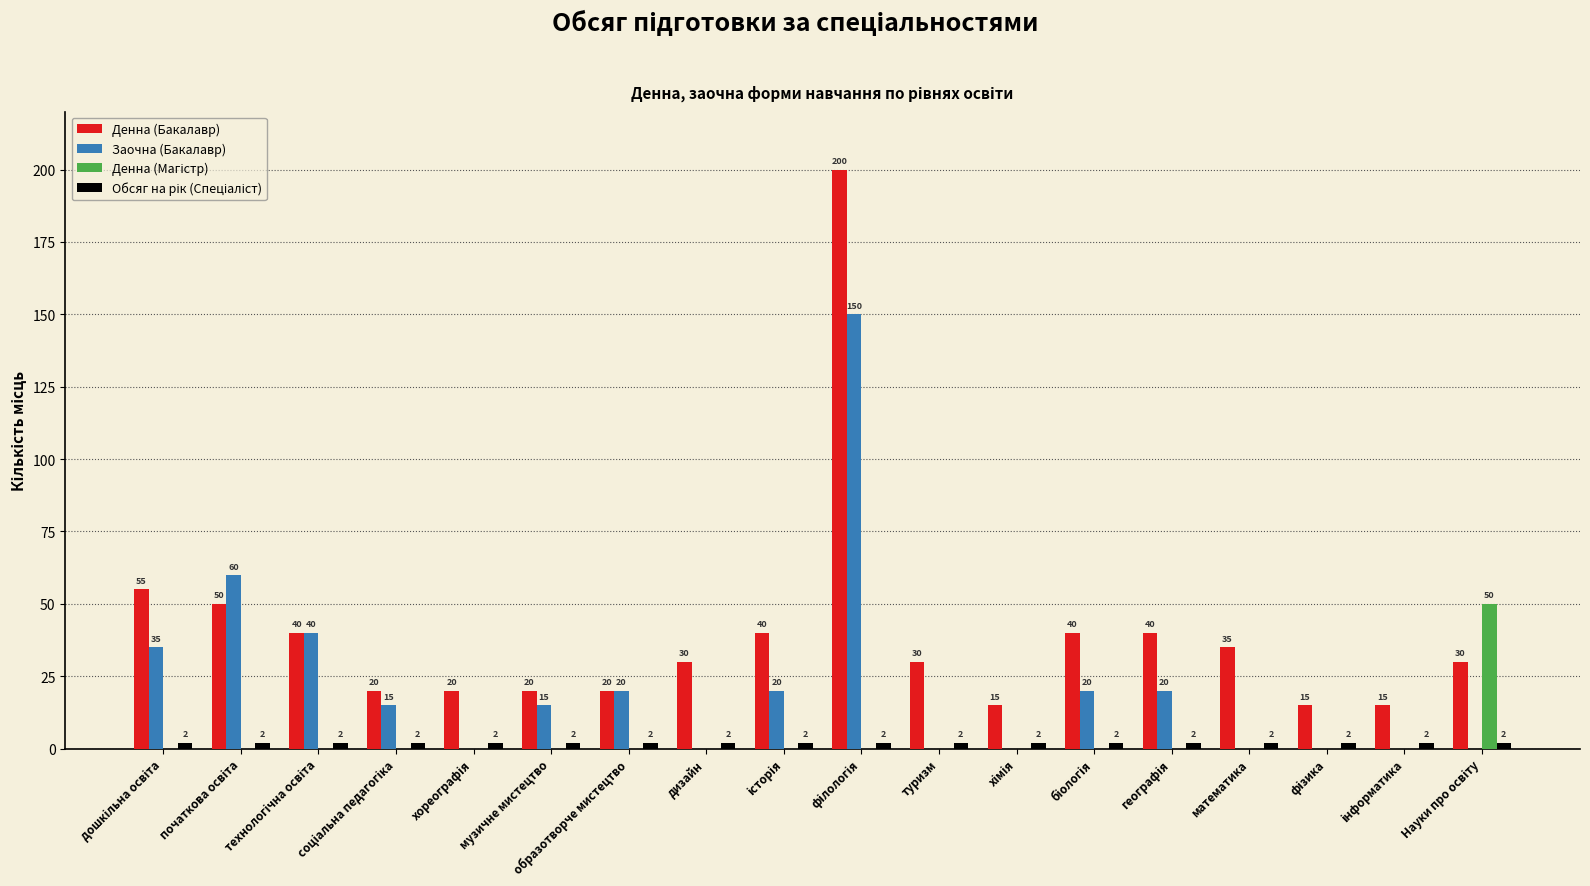

Which series has the largest total across all categories?

Денна (Бакалавр)